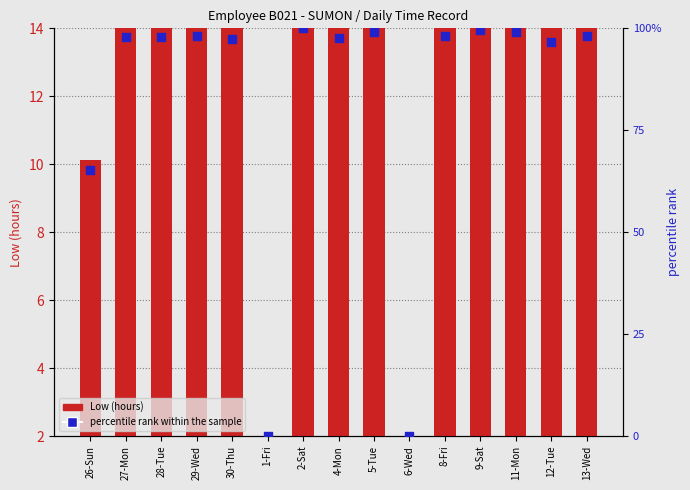

What are all the series names shown in the legend?

Low (hours), percentile rank within the sample